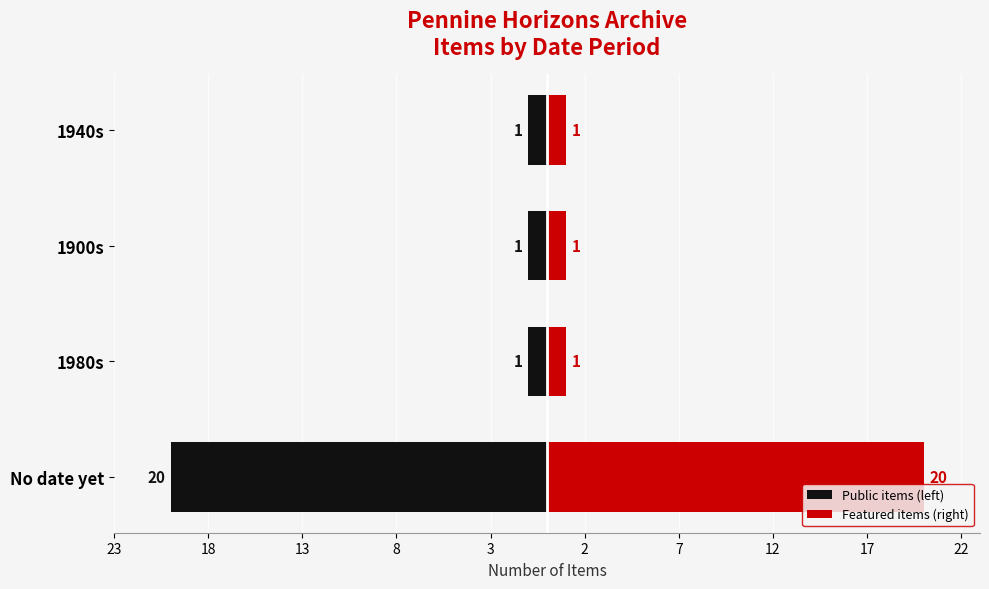

Reading right to left, what are all the values shown in this chart?

Public items (left): -1	-1	-1	-20
Featured items (right): 1	1	1	20